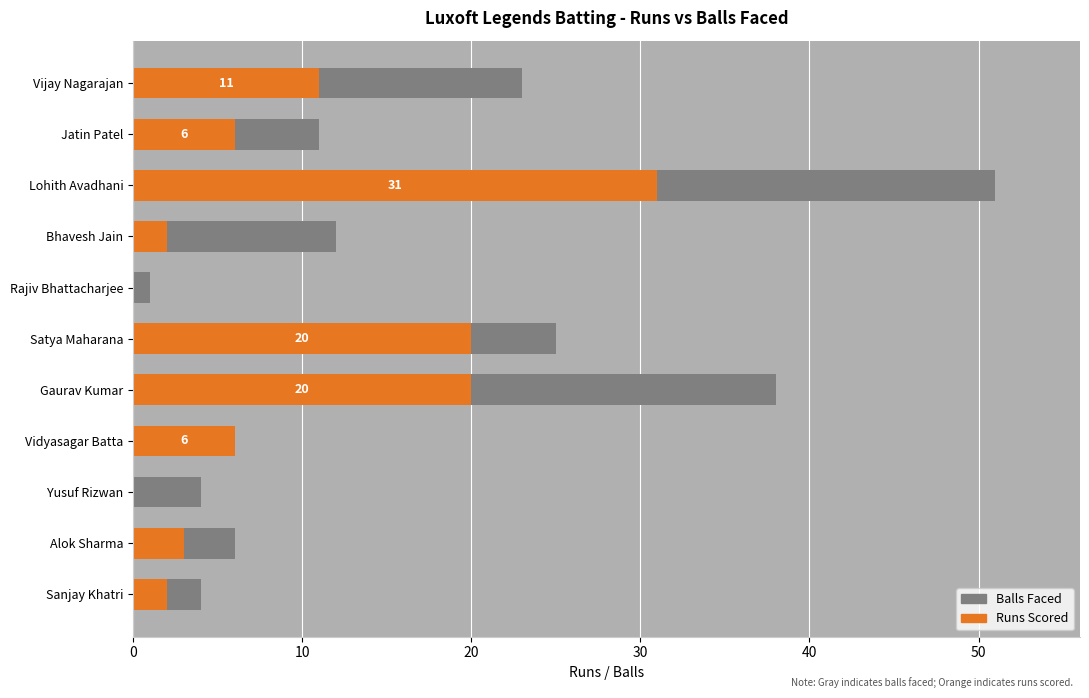

How many bars are there in each group?

2